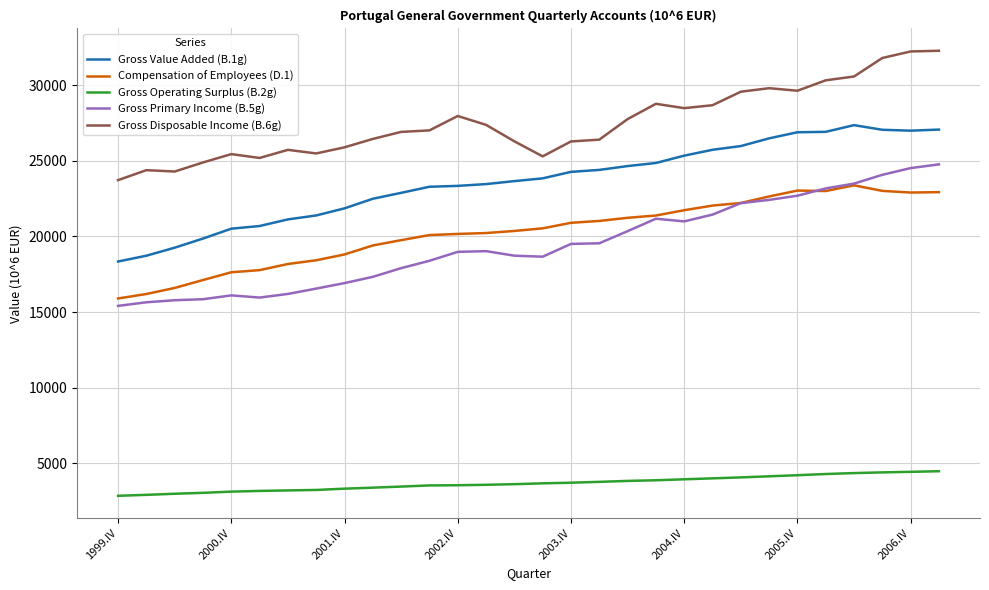

Which series has the largest total across all categories?

Gross Disposable Income (B.6g)